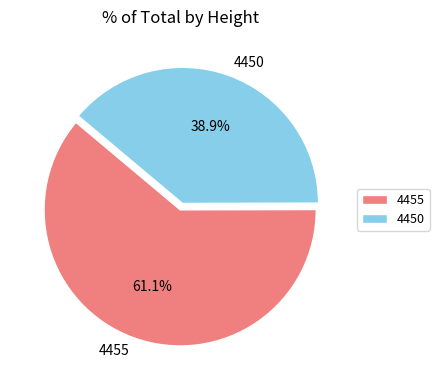

Which slice is the smallest?

4450